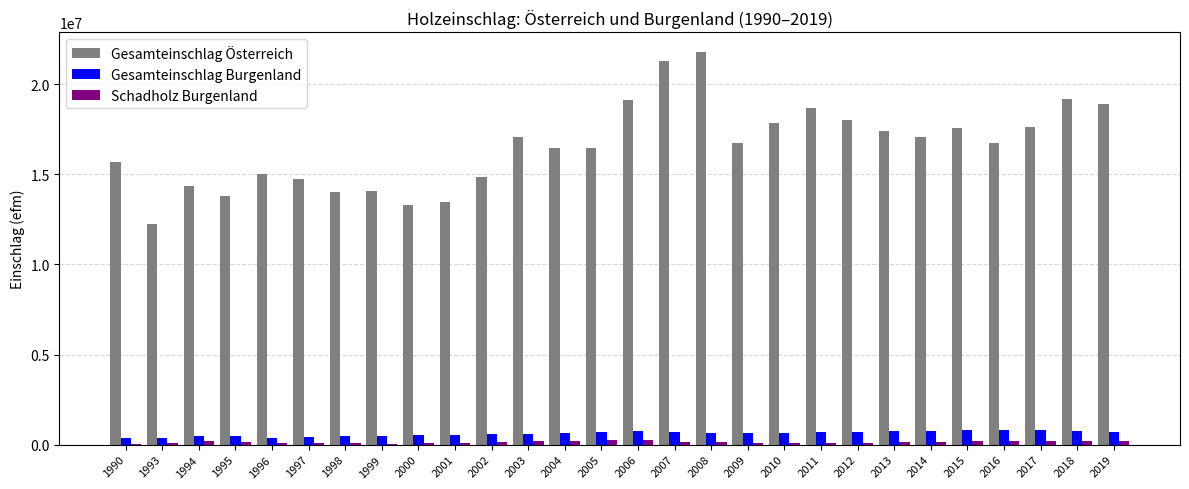

What is the difference between the Schadholz Burgenland values at 2002 and 2008?

53410